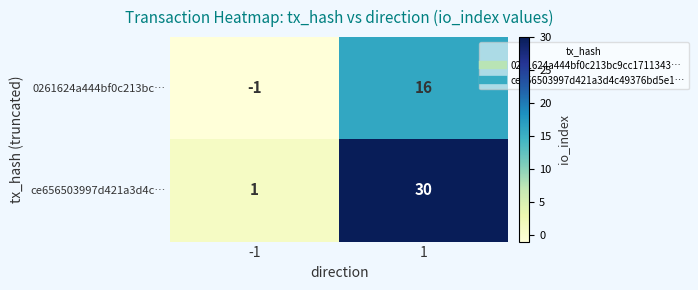

List the series in order of their peak value, highest first.

ce656503997d421a3d4c…, 0261624a444bf0c213bc…